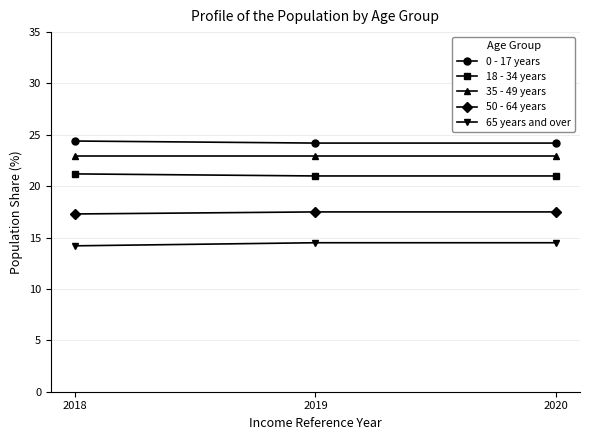

Rank the series at 2019 from highest to lowest value.

0 - 17 years, 35 - 49 years, 18 - 34 years, 50 - 64 years, 65 years and over